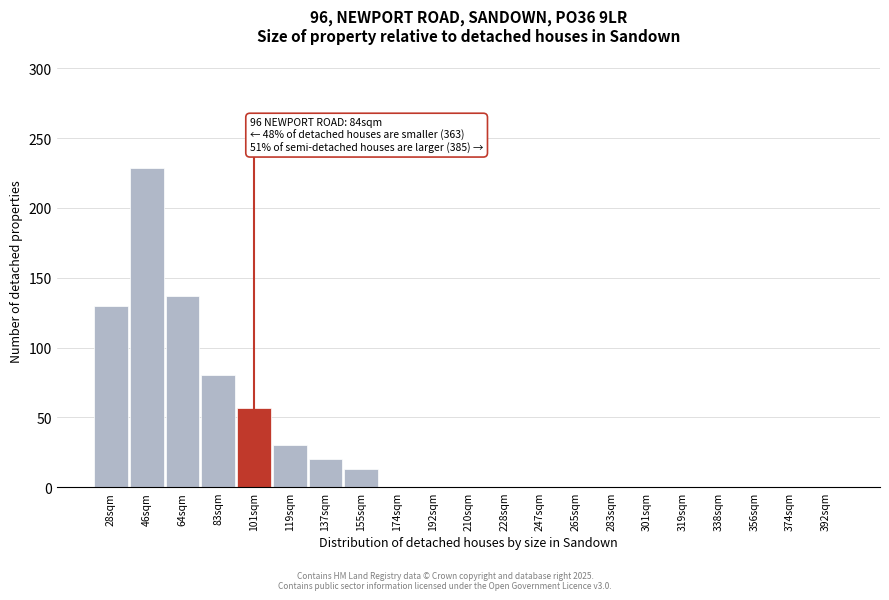

Reading right to left, what are all the values shown in this chart?

392sqm=0	374sqm=0	356sqm=0	338sqm=0	319sqm=0	301sqm=0	283sqm=0	265sqm=0	247sqm=0	228sqm=0	210sqm=0	192sqm=0	174sqm=0	155sqm=13	137sqm=20	119sqm=30	101sqm=57	83sqm=80	64sqm=137	46sqm=229	28sqm=130